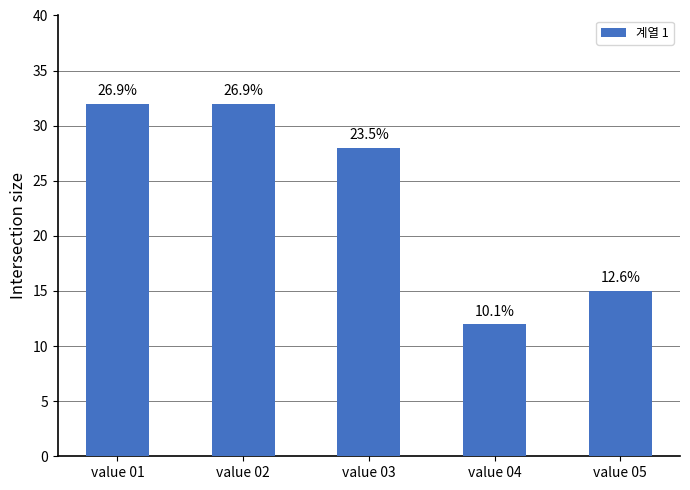

The chart shows a value of 19 at value 04. True or false?

False